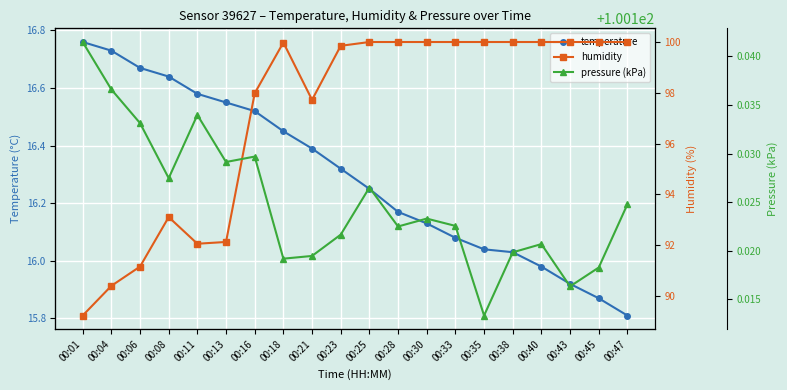

What is the value of the temperature point at the 19th from the left?

15.9